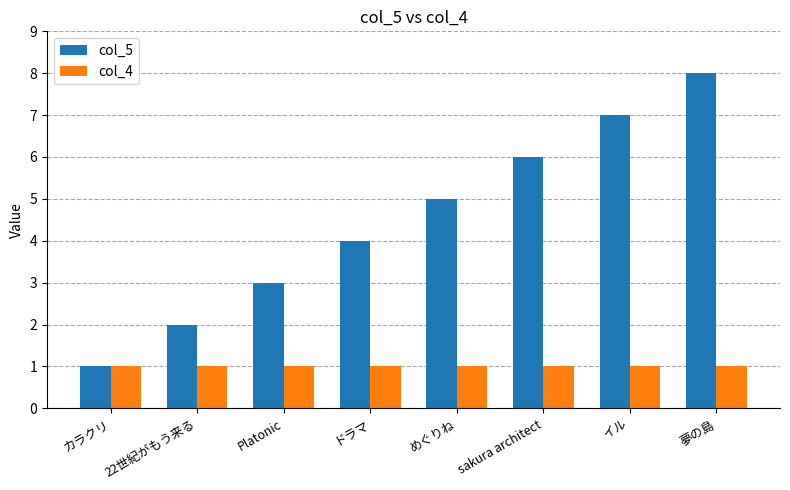

Rank the series by their average value, from lowest to highest.

col_4, col_5